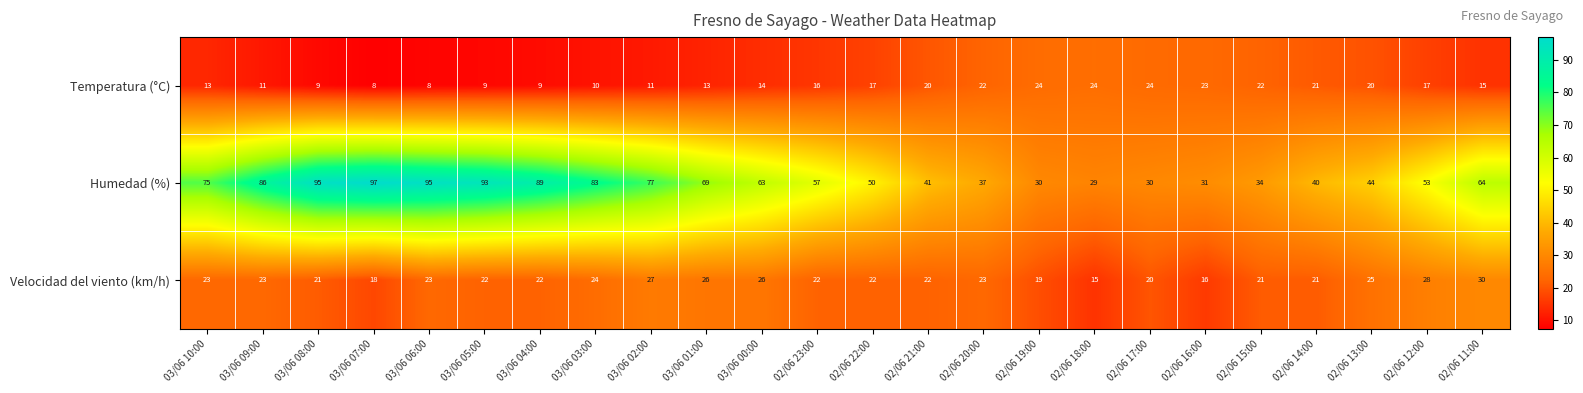

What is the smallest value displayed?

8